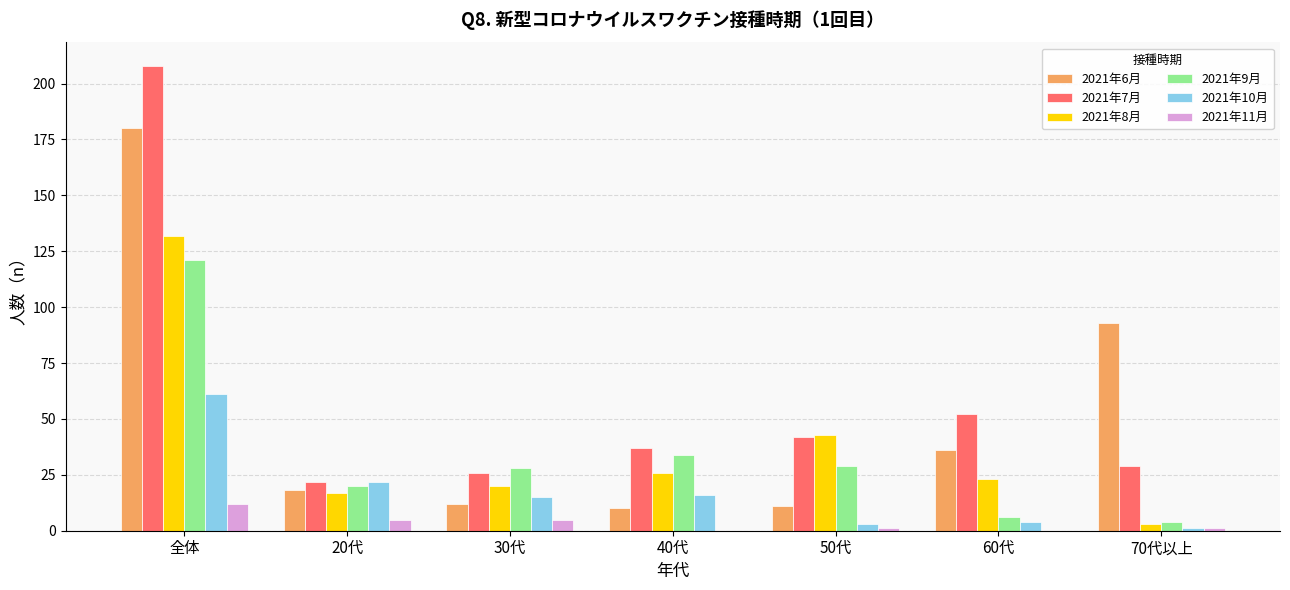

At which category is the sum across all series the highest?

全体